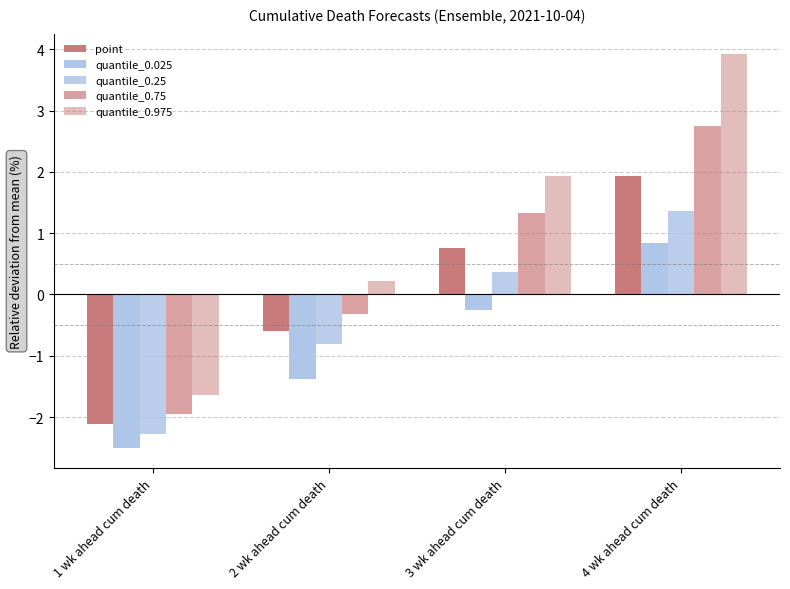

What is the difference between the maximum and minimum values in the quantile_0.25 series?

3.6